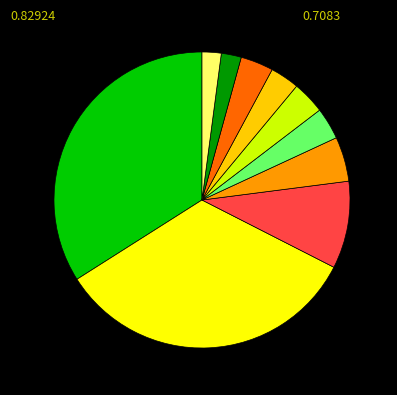

Is there any slice that represents more than half of the pie?

No